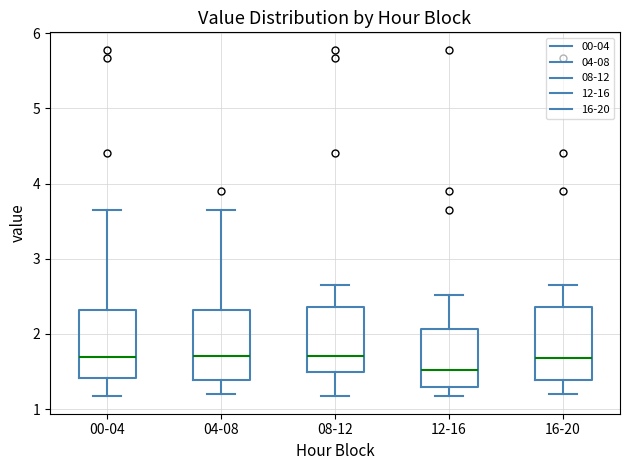

Where does the lower whisker of the box for 16-20 end on the y-axis? The values are not printed on the chart, so give them approximately, as read against the axis.

1.2